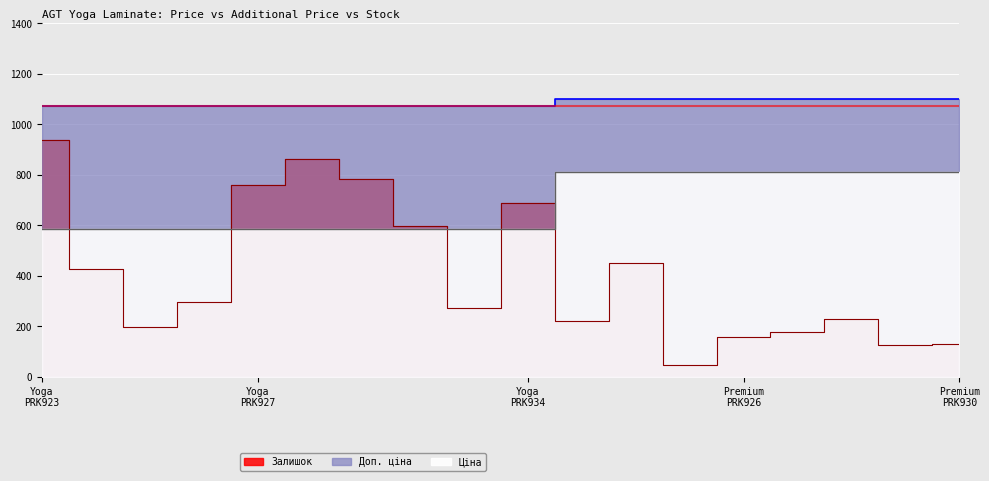

Reading right to left, extract all data points from this chart.

Ціна: 1101.8	1101.8	1101.8	1101.8	1101.8	1101.8	1101.8	1101.8	1074.5	1074.5	1074.5	1074.5	1074.5	1074.5	1074.5	1074.5	1074.5	1074.5
Доп. ціна: 813.0	813.0	813.0	813.0	813.0	813.0	813.0	813.0	586.0	586.0	586.0	586.0	586.0	586.0	586.0	586.0	586.0	586.0
Залишок: 129.0	125.0	229.0	178.0	158.0	46.0	450.0	223.0	690.0	272.0	598.0	782.0	862.0	759.0	295.0	197.0	426.0	939.0